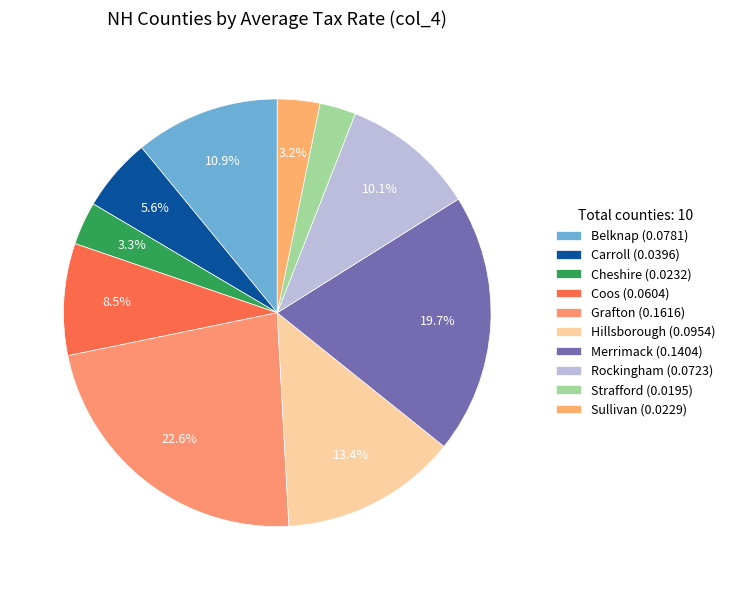

Between Carroll and Hillsborough, which is larger?

Hillsborough